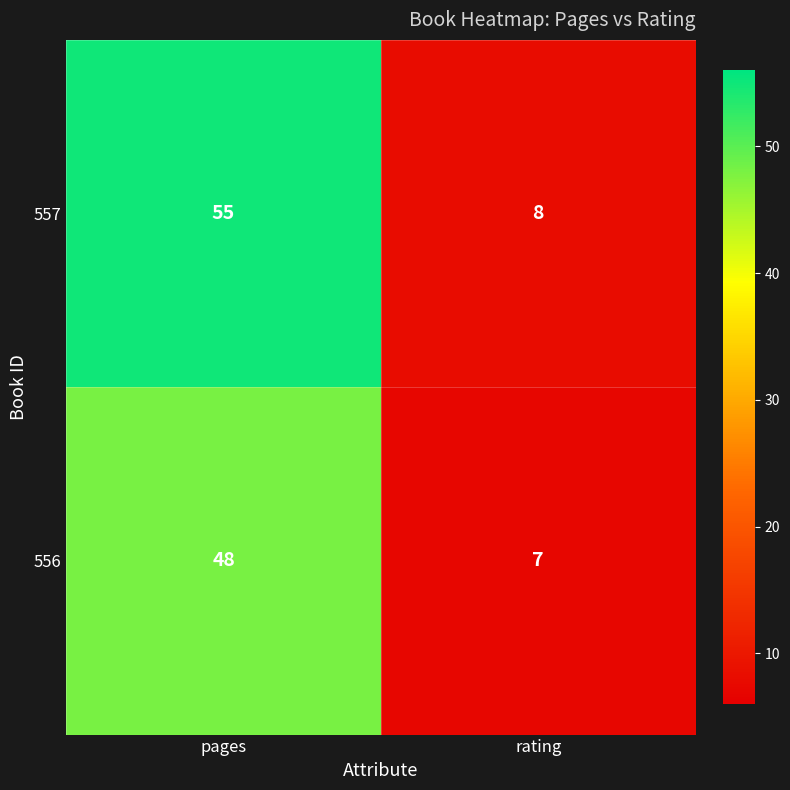

Reading left to right, what are all the values shown in this chart?

557: pages=55	rating=8
556: pages=48	rating=7